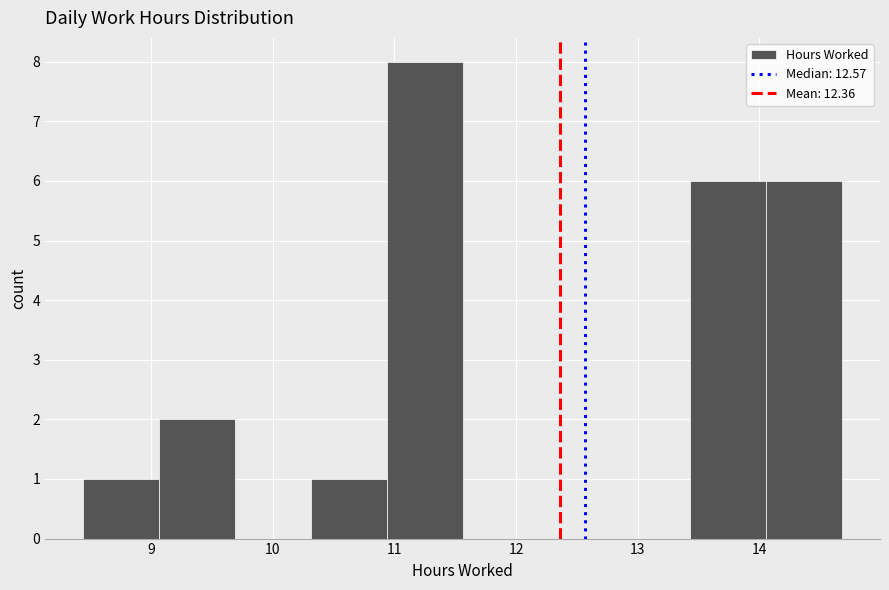

Reading left to right, list every bar in this chart as the range it spans on the x-axis followed by its height. Neither the bar edges nor the heights are printed on the chart, so give them approximately, as read against the axes.

8.4 to 9.1: 1
9.1 to 9.7: 2
9.7 to 10.3: 0
10.3 to 10.9: 1
10.9 to 11.6: 8
11.6 to 12.2: 0
12.2 to 12.8: 0
12.8 to 13.4: 0
13.4 to 14.1: 6
14.1 to 14.7: 6